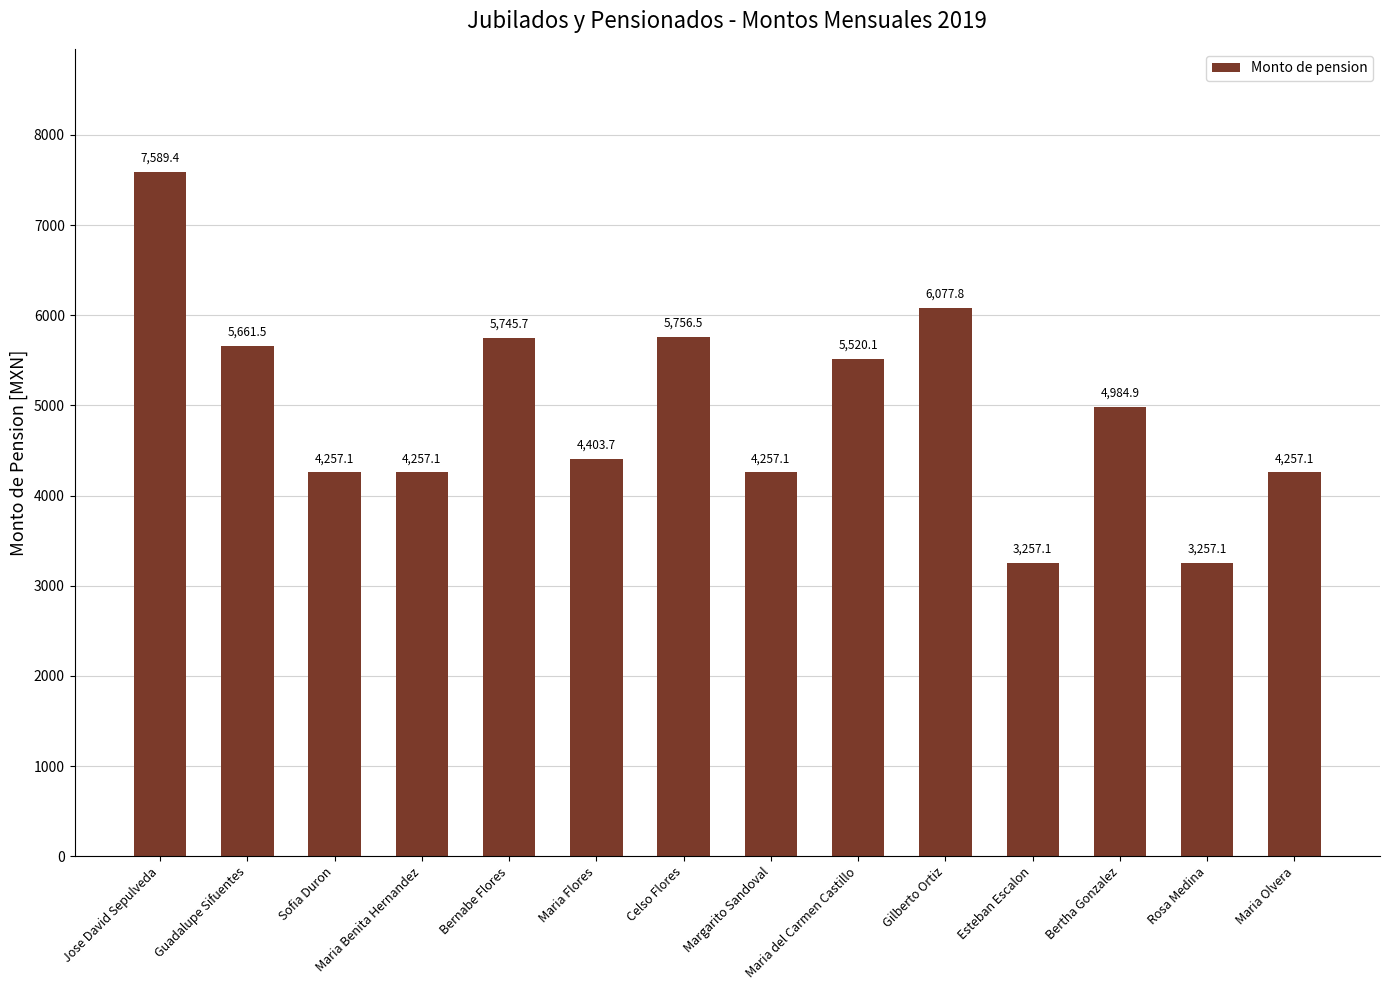

Reading left to right, transcribe all the data shown in this chart.

7589.4	5661.5	4257.1	4257.1	5745.7	4403.7	5756.5	4257.1	5520.1	6077.8	3257.1	4984.9	3257.1	4257.1